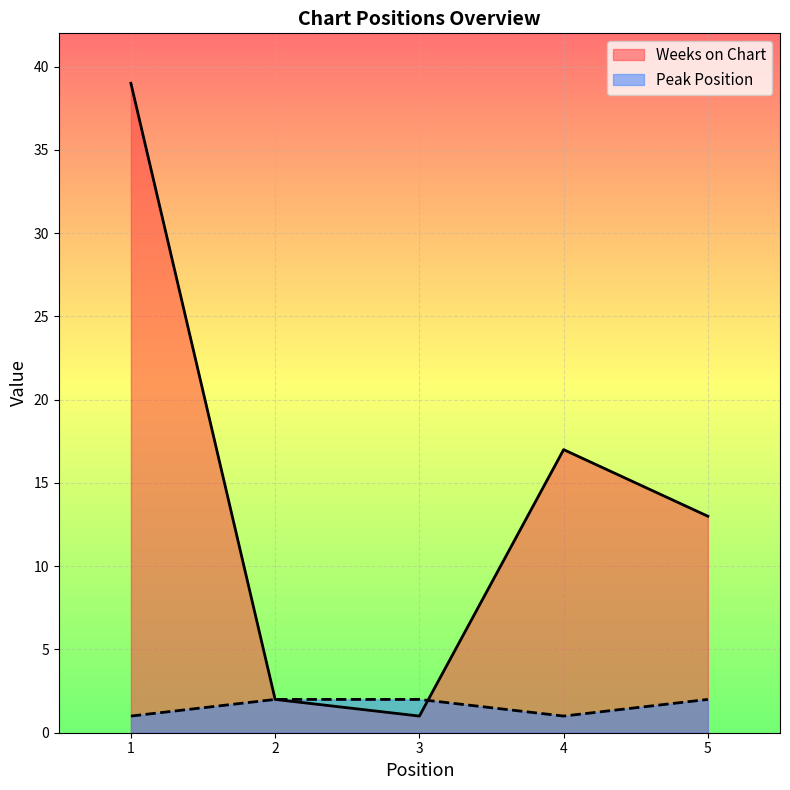

Reading right to left, list all the values displayed in this chart.

Weeks on Chart: 5=13	4=17	3=1	2=2	1=39
Peak Position: 5=2	4=1	3=2	2=2	1=1